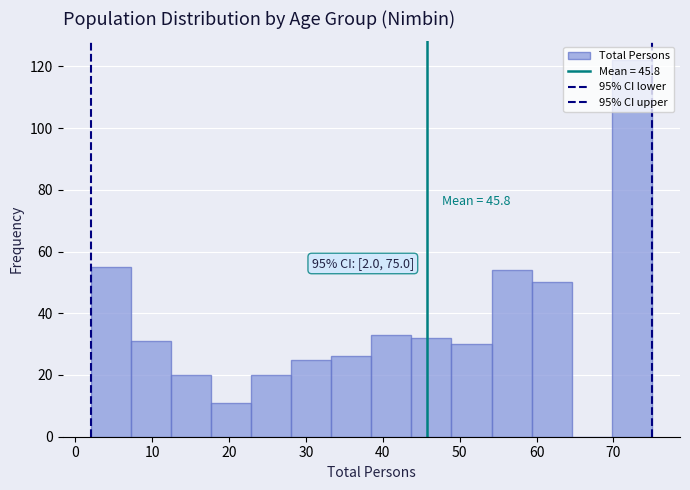

Which range on the x-axis has the tallest bar?

70 to 75